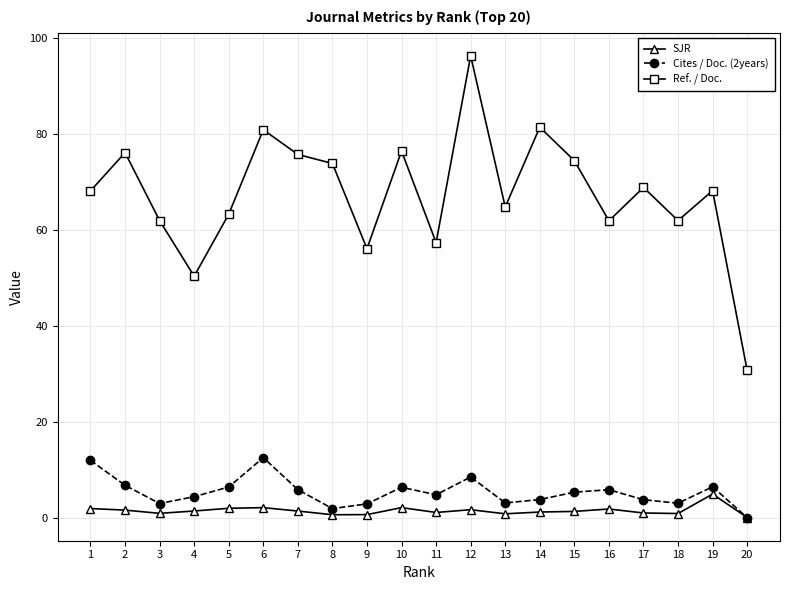

What is the sum of all Cites / Doc. (2years) values?

109.4